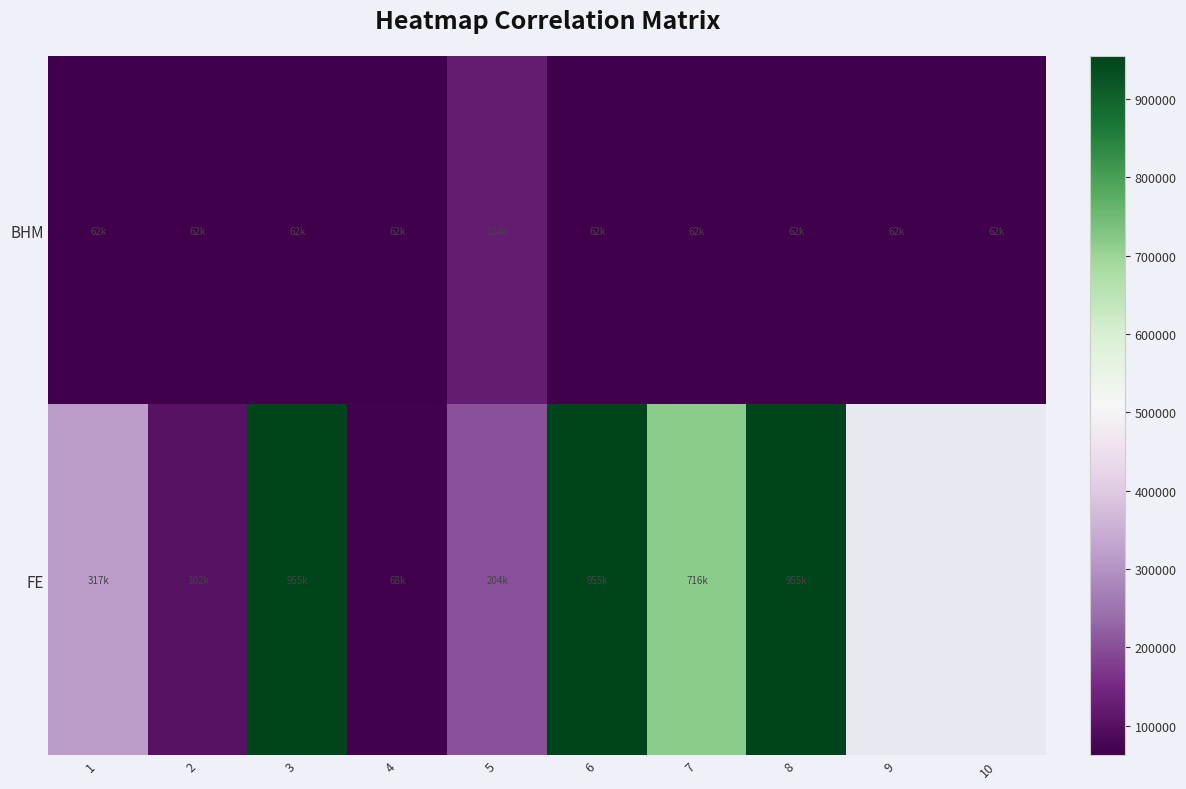

What is the difference between the highest and lowest values at 3?

892792.0